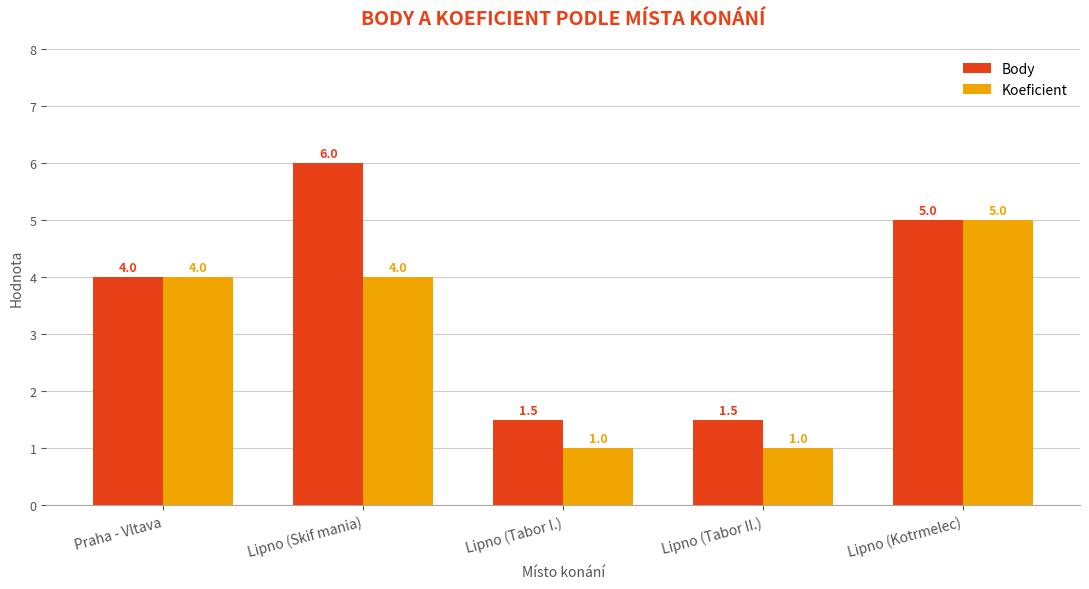

Is it true that Body equals 2.6 at Lipno (Tabor I.)?

False